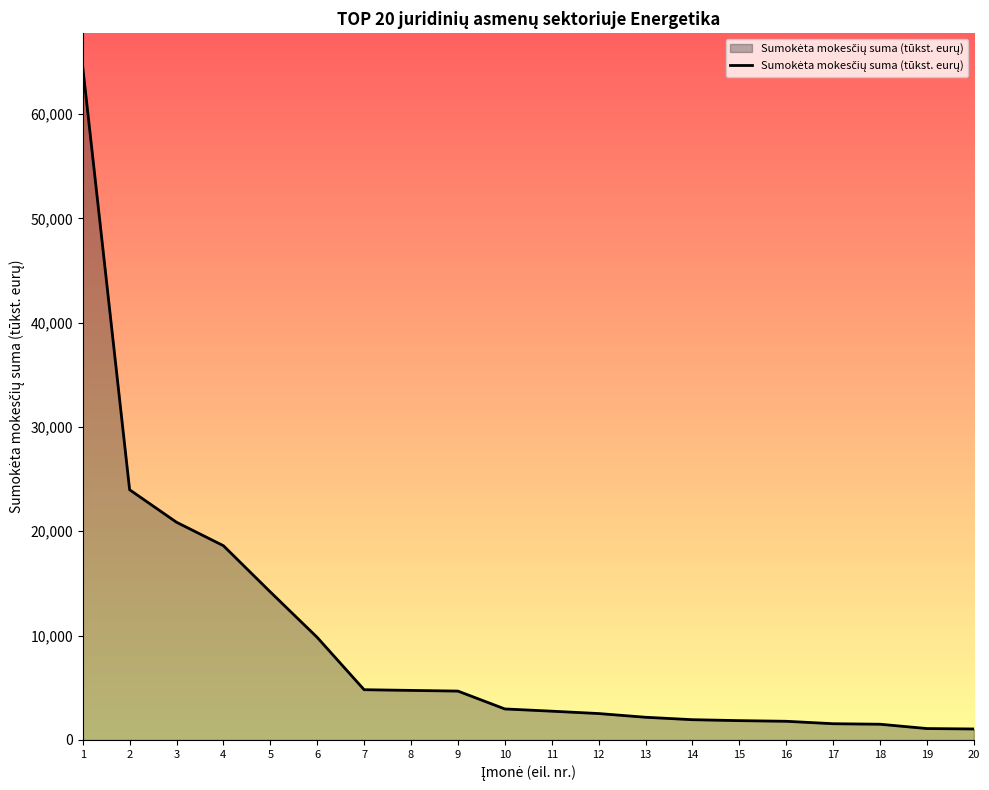

What is the sum of all values?

187437